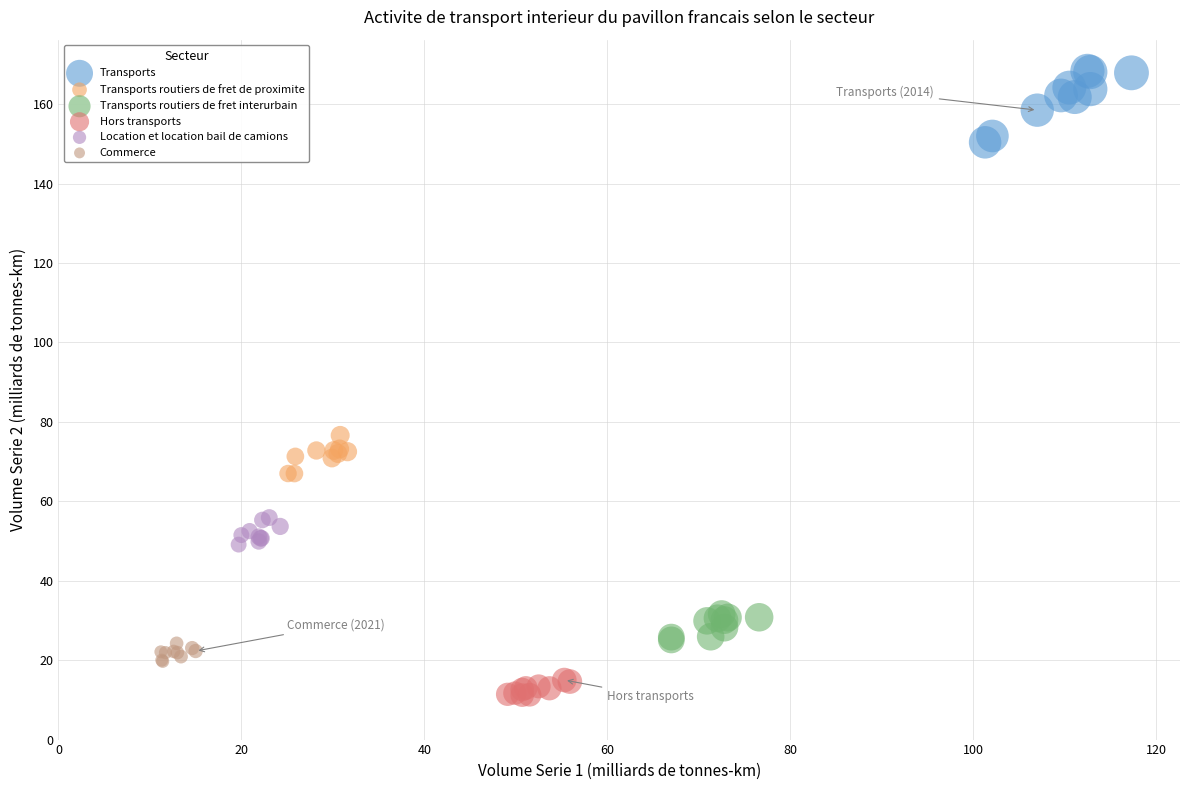

Which series has the widest spread of Y values?

Transports